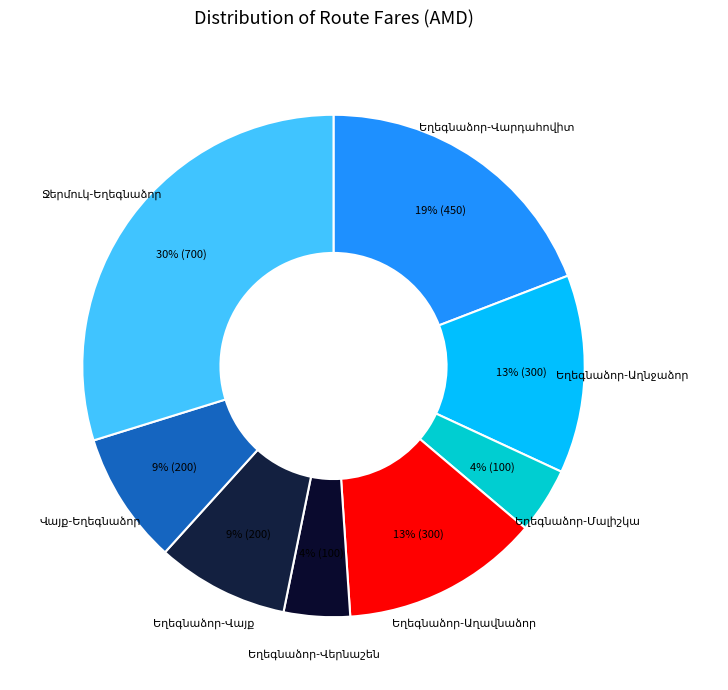

To the nearest percent, what is the average slice percentage?

12%